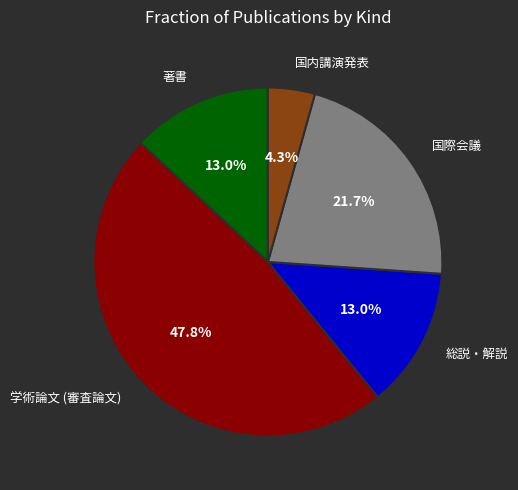

Is there any slice that represents more than half of the pie?

No